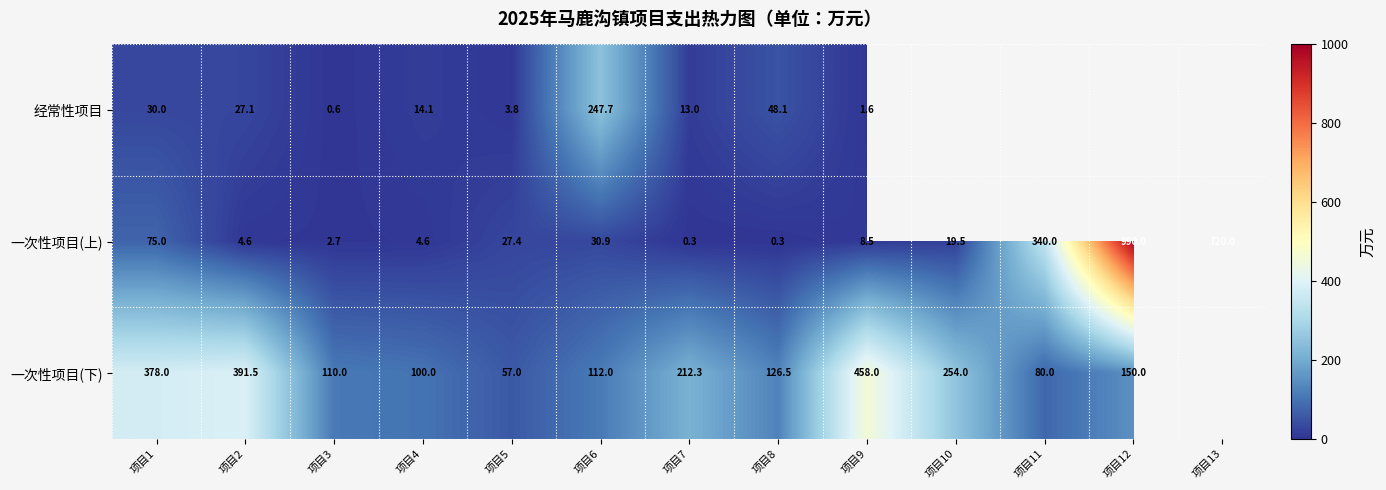

True or false: 一次性项目(上) has a value of 1192.2 at 项目13.

False